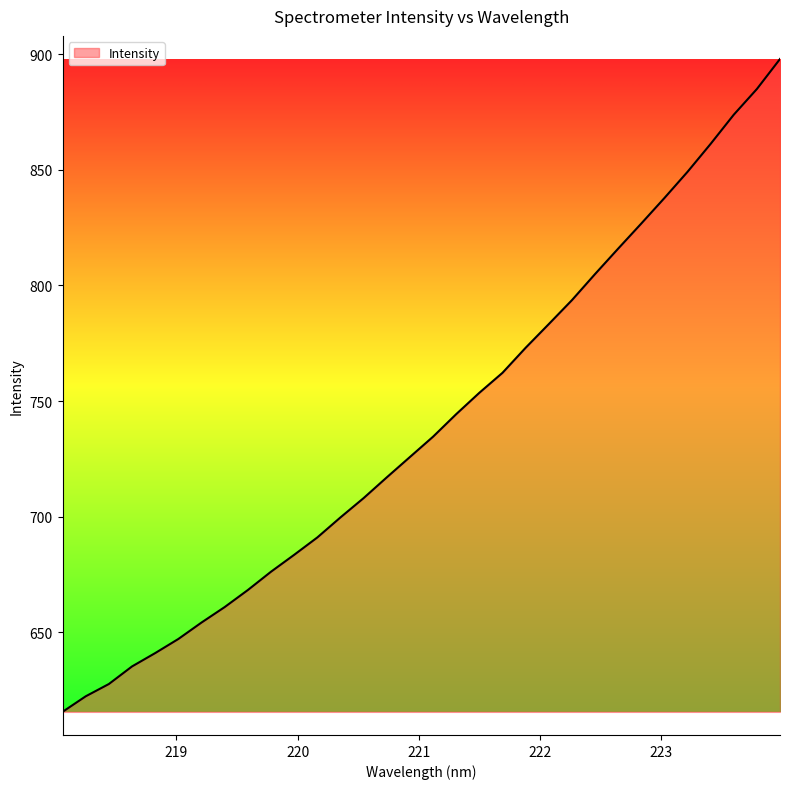

What is the smallest value displayed?

615.5